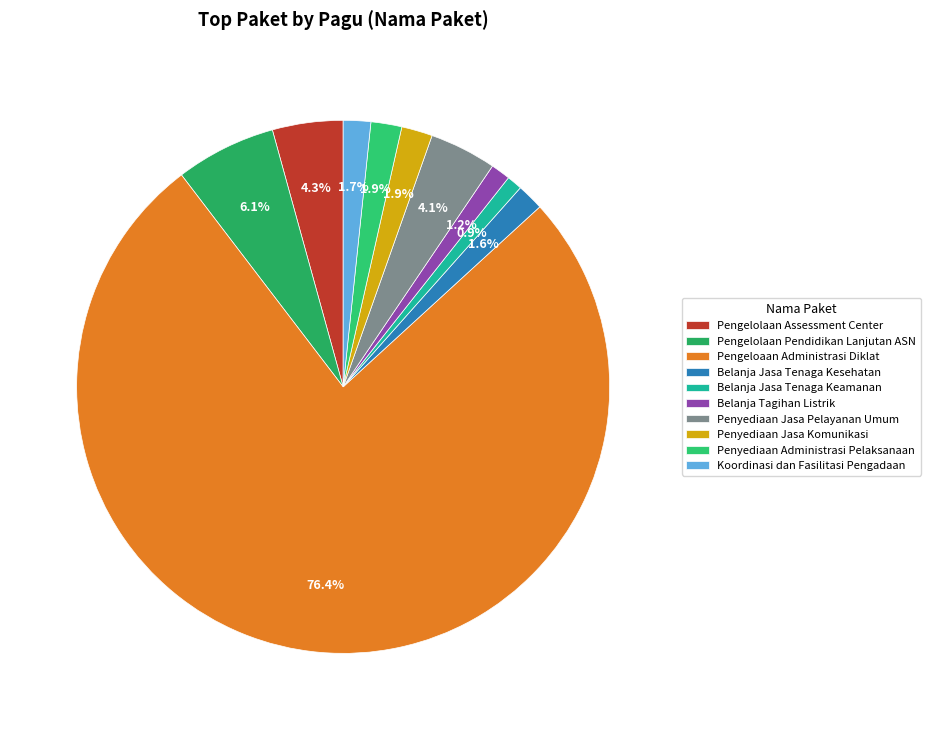

The Koordinasi dan Fasilitasi Pengadaan slice represents 1% of the pie. True or false?

False